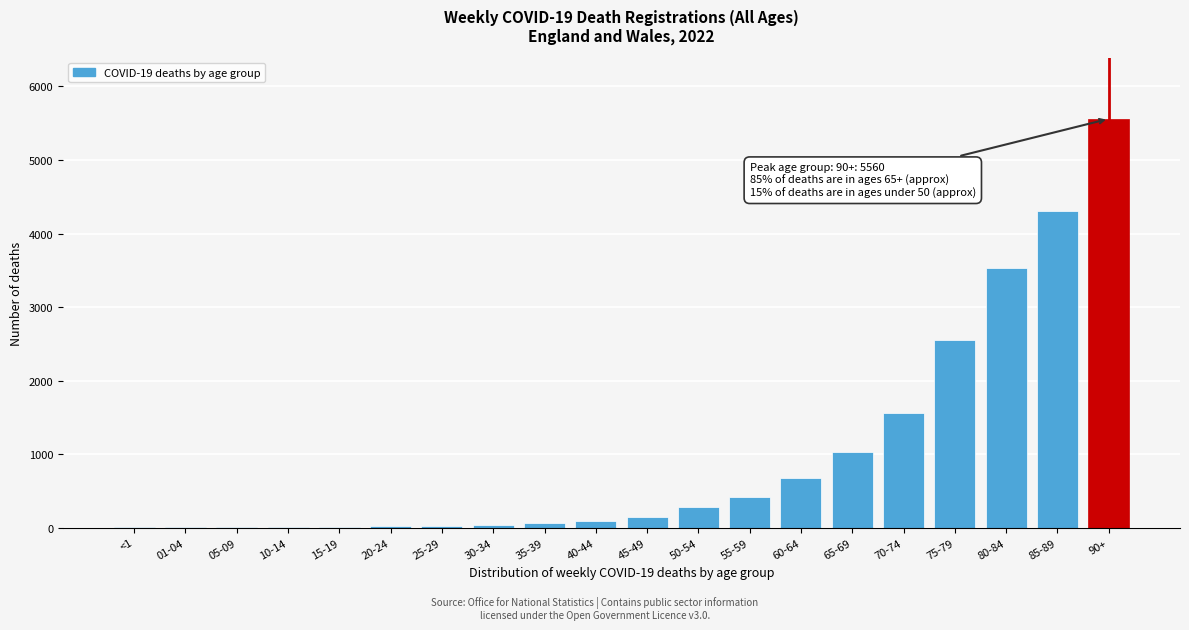

What is the ratio of the value at 75-79 to the value at 60-64?

3.7